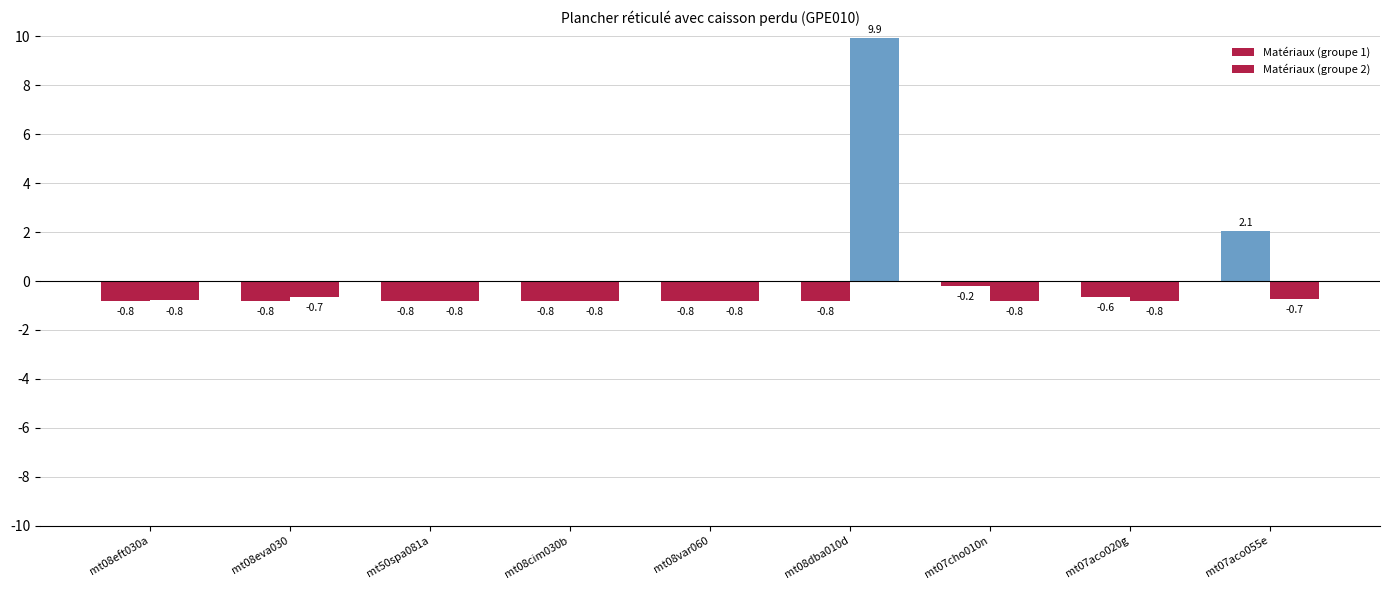

Reading left to right, transcribe all the data shown in this chart.

Matériaux (groupe 1): -0.8	-0.8	-0.8	-0.8	-0.8	-0.8	-0.2	-0.6	2.1
Matériaux (groupe 2): -0.8	-0.7	-0.8	-0.8	-0.8	9.9	-0.8	-0.8	-0.7